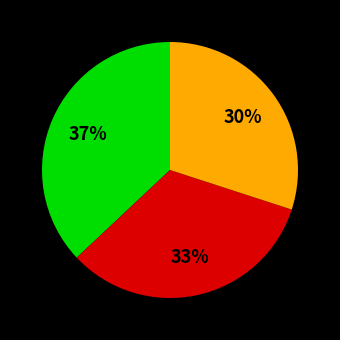

Does any single category account for the majority?

No